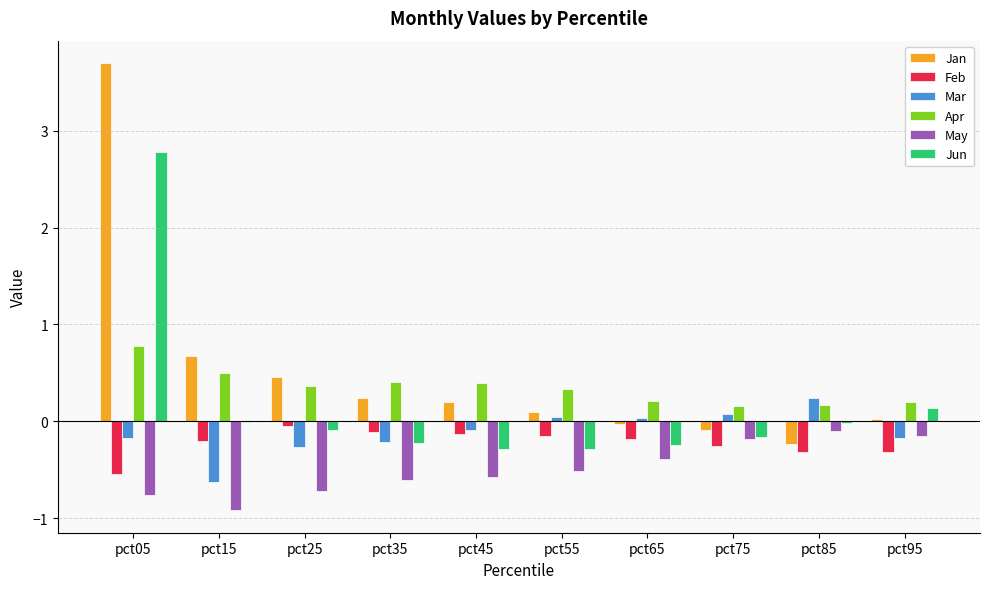

At which label does Jan reach its peak?

pct05